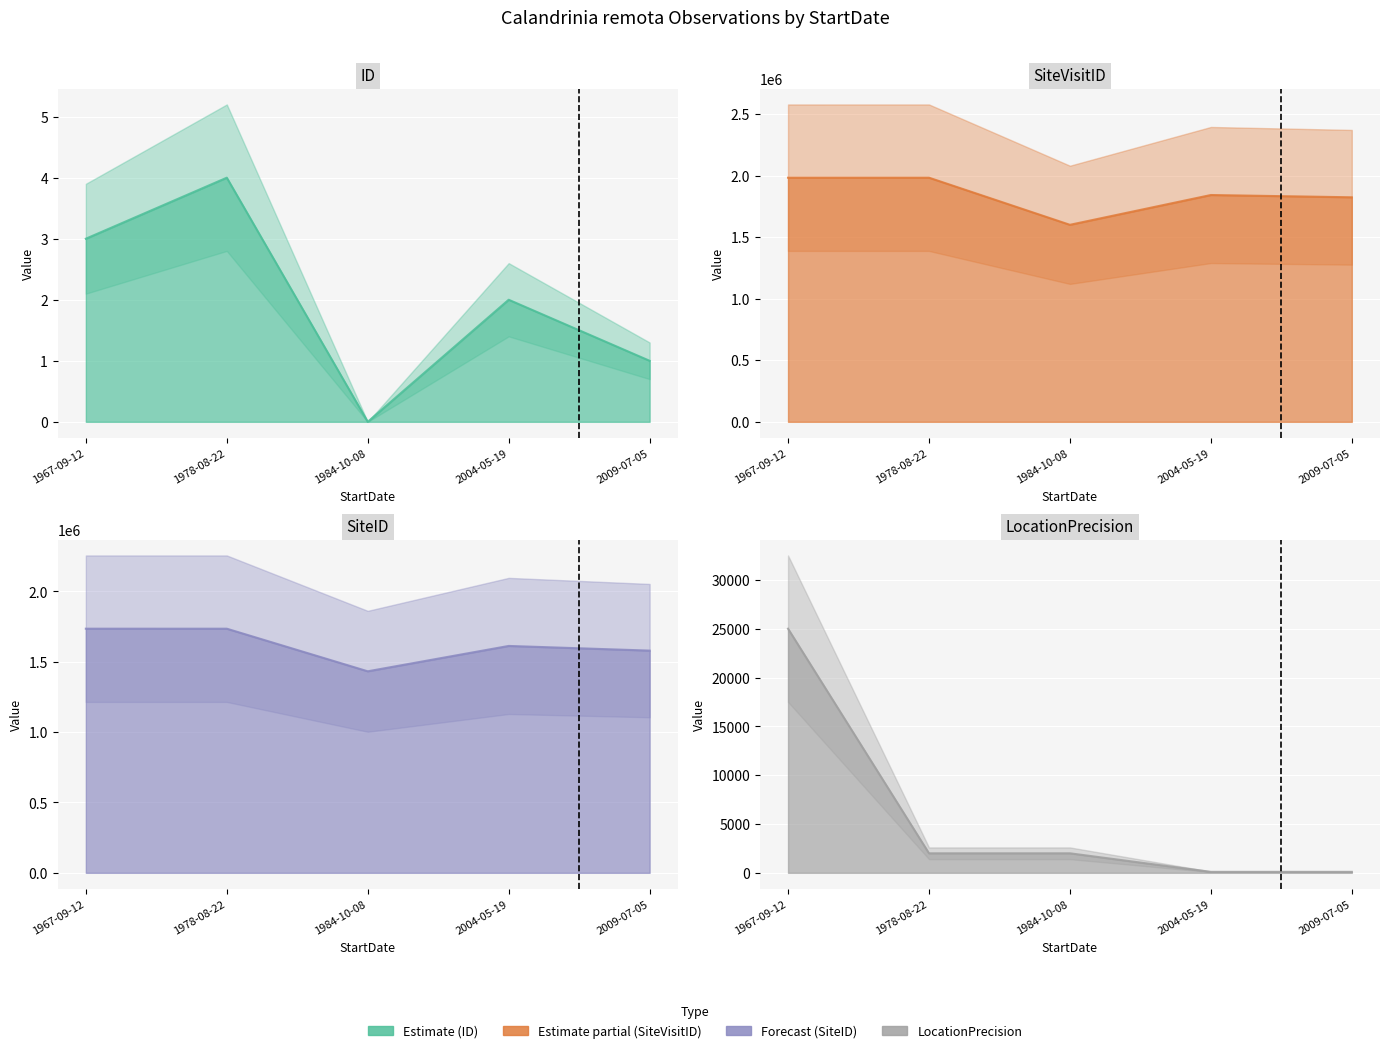

What is the total value across all series at 2009-07-05?

3402839